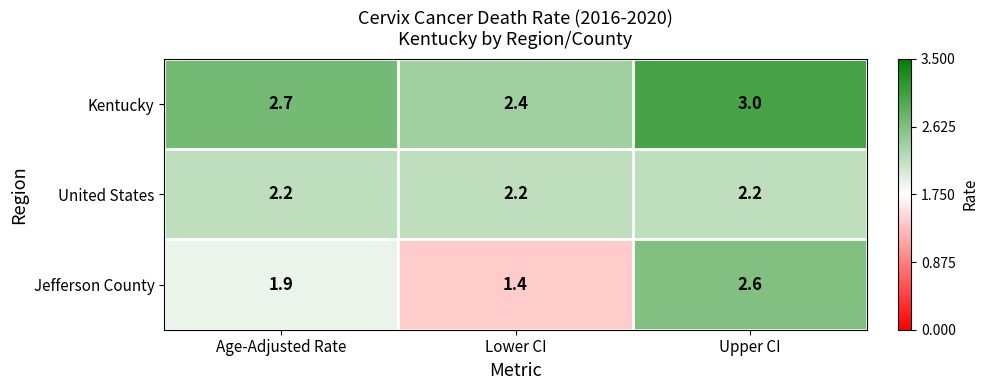

The United States series shows 2.2 at Upper CI. True or false?

True